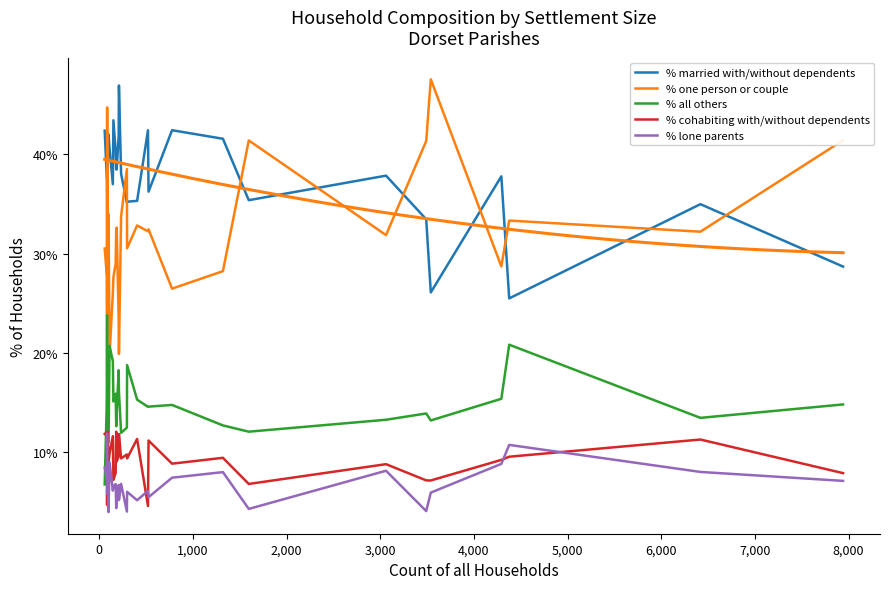

Reading left to right, transcribe all the data shown in this chart.

% married with/without dependents: 42.4	37.4	35.7	29.4	41.8	42.0	40.5	37.0	43.4	40.3	38.5	38.5	41.8	46.9	38.0	35.1	35.2	35.3	42.4	36.2	42.4	41.6	35.4	37.9	33.5	26.1	37.8	25.5	35.0	28.7
% one person or couple: 30.5	27.7	23.8	44.7	26.4	34.0	19.8	26.0	27.6	29.0	32.4	32.6	23.6	19.9	33.8	38.5	30.5	32.8	32.2	32.5	26.5	28.2	41.4	31.9	41.3	47.5	28.7	33.3	32.2	41.4
% all others: 6.8	15.7	23.8	15.3	11.0	11.0	20.7	19.2	15.1	15.9	12.6	13.9	18.3	16.1	12.0	12.5	18.8	15.3	14.6	14.6	14.8	12.7	12.1	13.3	13.9	13.2	15.4	20.8	13.5	14.8
% cohabiting with/without dependents: 11.9	12.1	4.8	4.7	12.1	9.0	9.9	11.6	7.2	8.0	12.1	9.1	9.6	11.8	9.4	9.8	9.4	11.4	4.6	11.2	8.9	9.5	6.8	8.8	7.2	7.2	9.2	9.6	11.3	7.9
% lone parents: 8.5	7.2	11.9	5.9	8.8	4.0	9.0	6.2	6.6	6.8	4.4	5.9	6.7	5.2	6.8	4.0	6.0	5.2	6.1	5.5	7.5	8.0	4.3	8.2	4.1	6.0	8.8	10.8	8.0	7.1